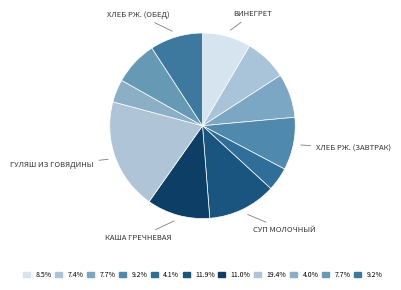

Rank the categories by value from highest to lowest.

Гуляш из говядины, Суп молочный, Каша гречневая, Хлеб рж. (завтрак), Хлеб рж. (обед), Винегрет, Хлеб в/с (завтрак), Хлеб в/с (обед), Кофейный напиток, Яйцо отварное, Чай с сахаром